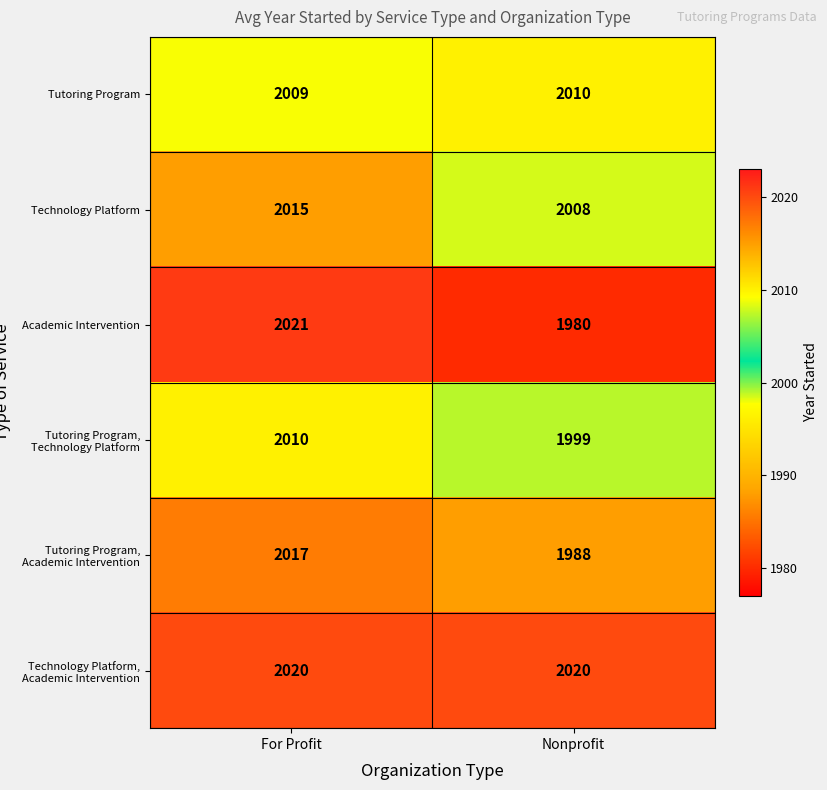

At which category is the sum across all series the highest?

For Profit